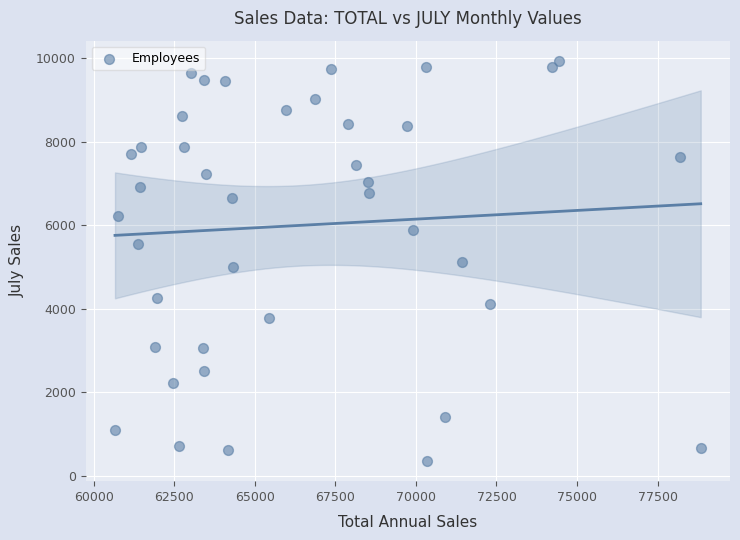

What is the range of Y values (max minus min)?

9577